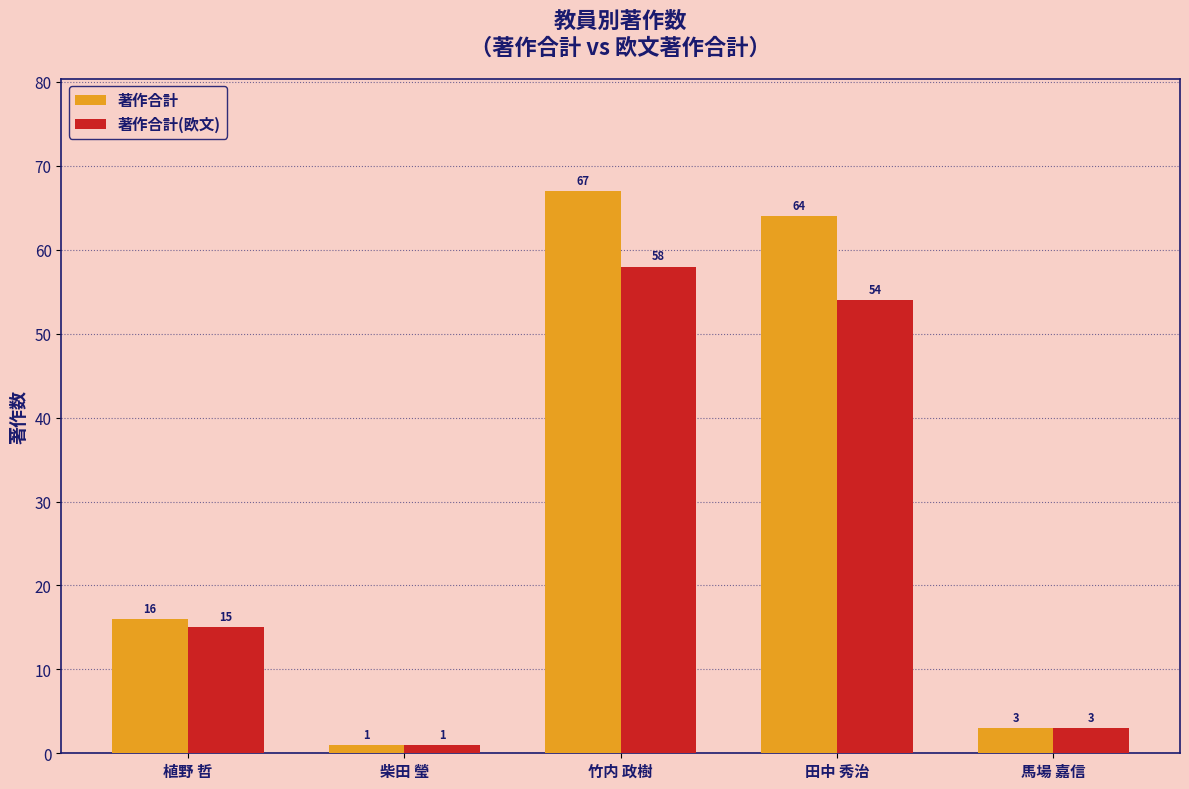

List the series in order of their overall mean, highest first.

著作合計, 著作合計(欧文)